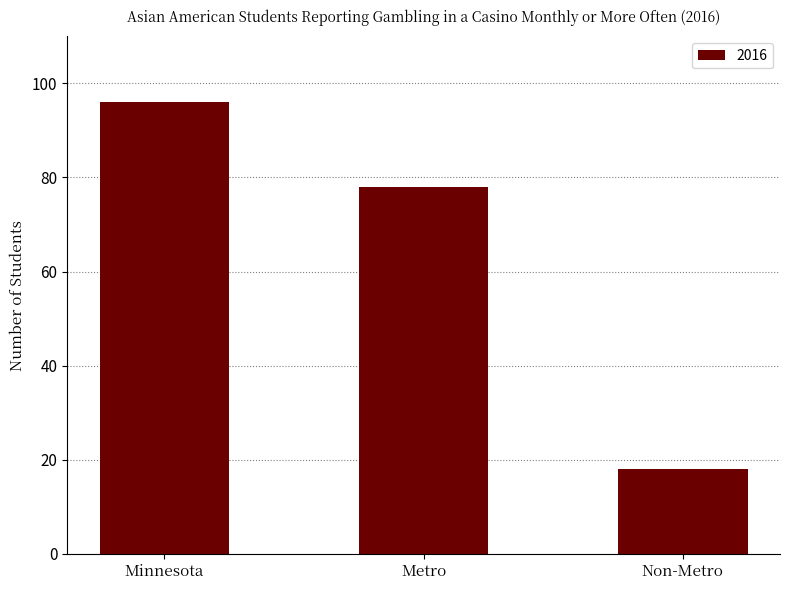

Count the values in the range 18 to 96.

3